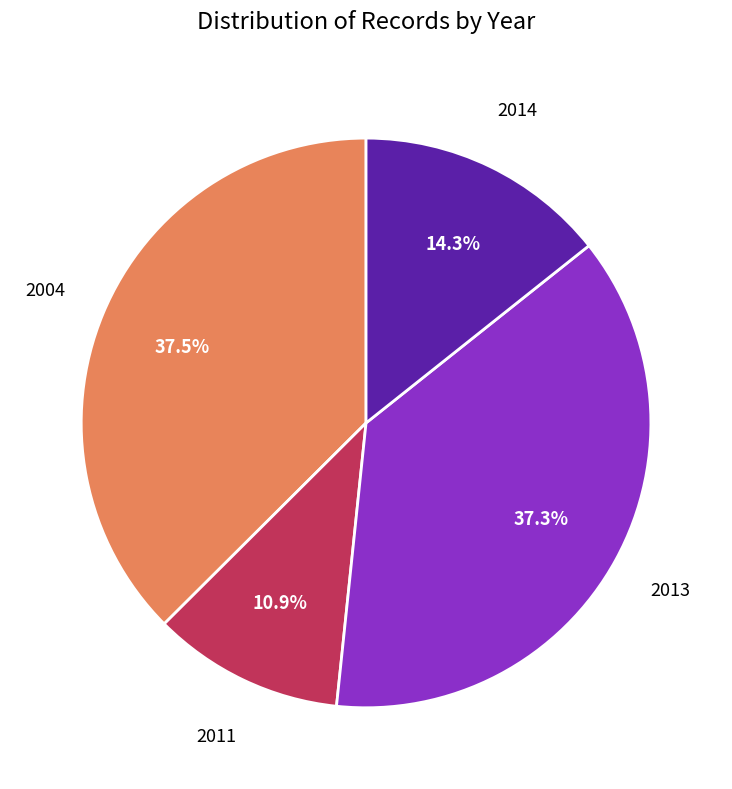

Between 2013 and 2014, which is larger?

2013